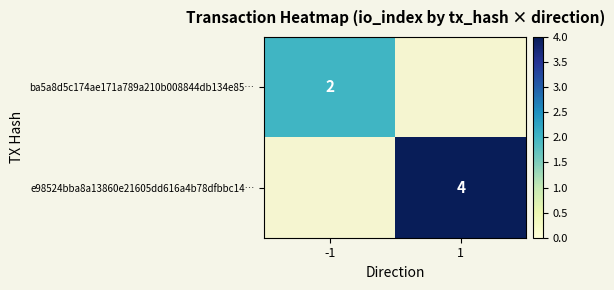

The e98524bba8a13860e21605dd616a4b78dfbbc14… series shows 4 at 1. True or false?

True